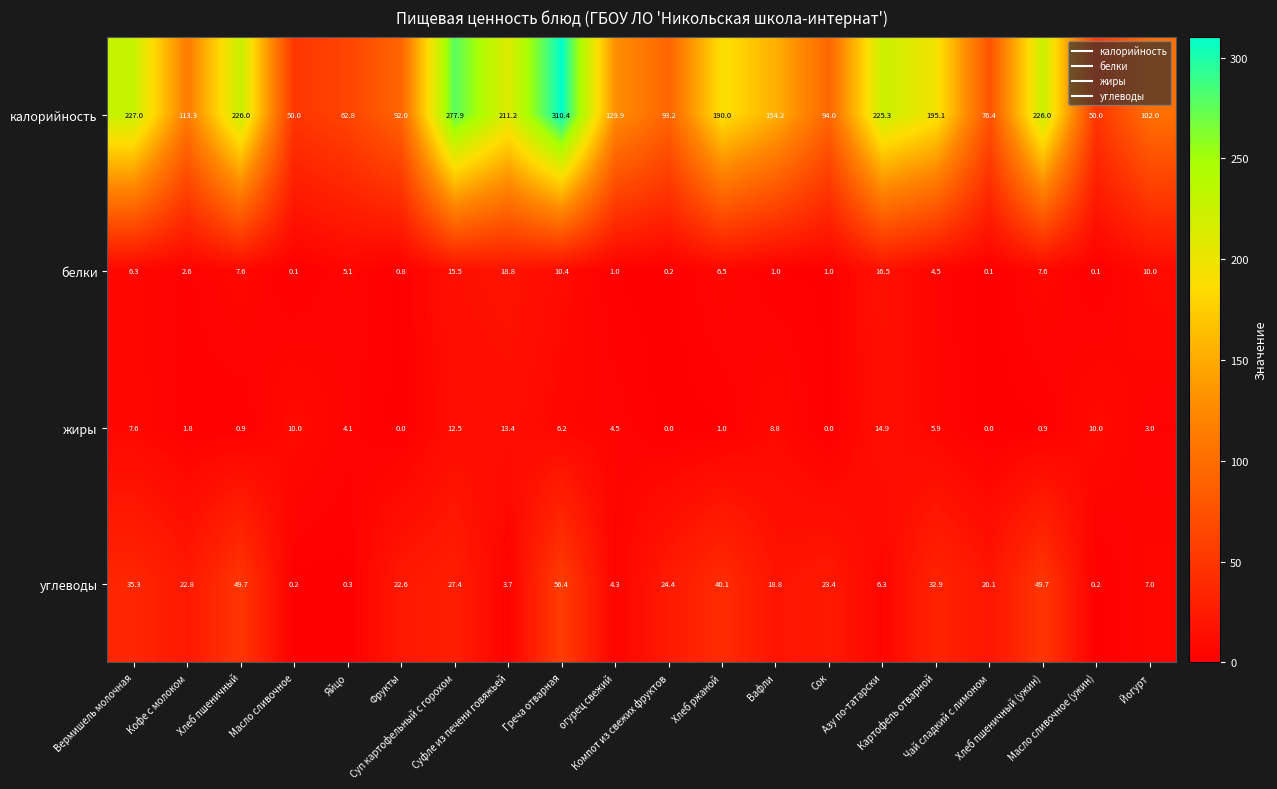

Which series has the largest range (max minus min)?

калорийность